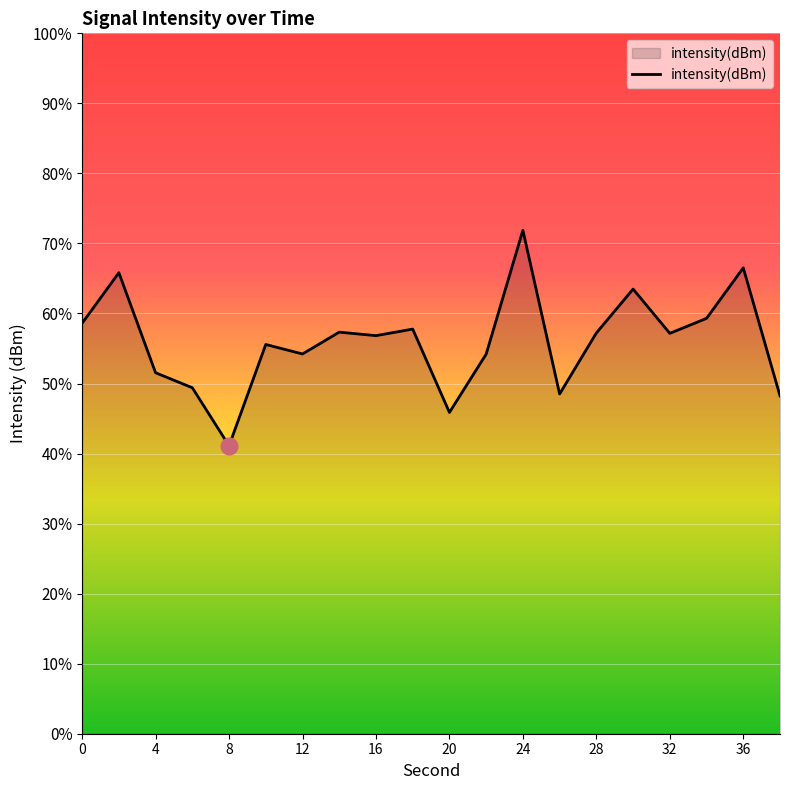

True or false: the data has more than 0 interior local peaks.

True